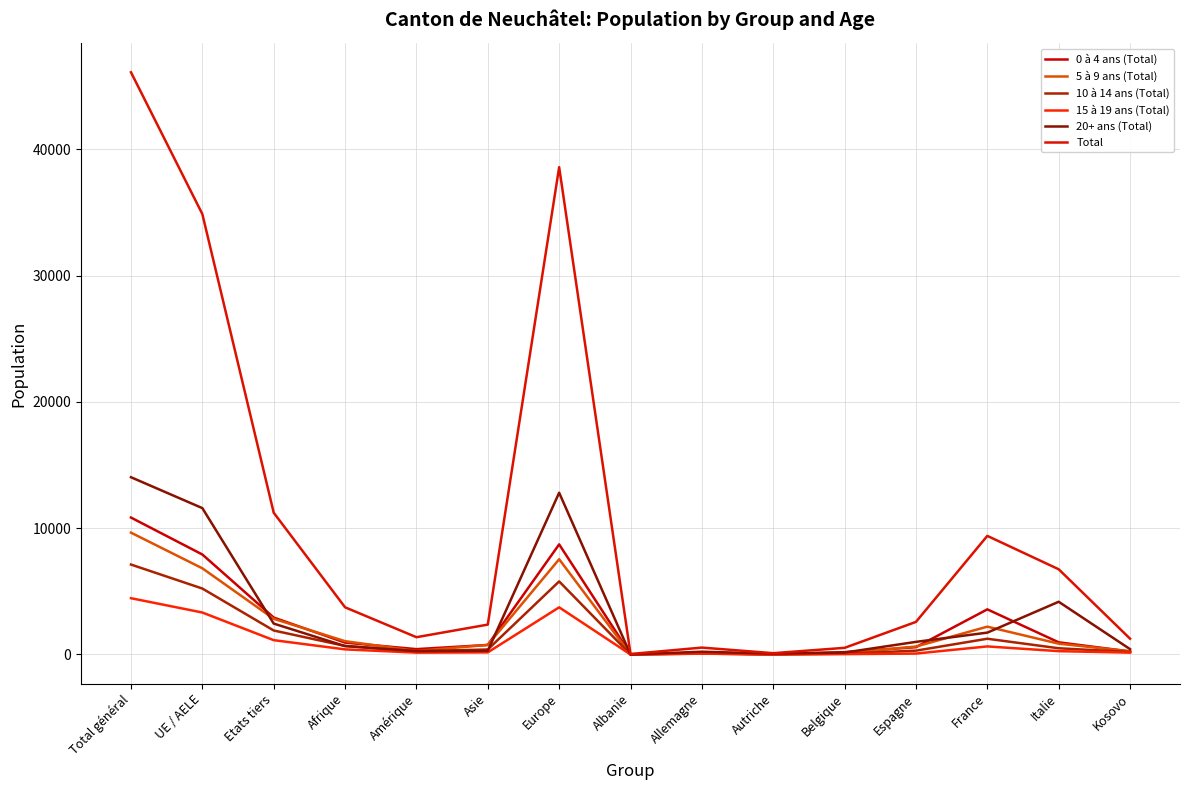

Reading left to right, list all the values displayed in this chart.

0 à 4 ans (Total): Total général=10839	UE / AELE=7915	Etats tiers=2924	Afrique=938	Amérique=423	Asie=755	Europe=8716	Albanie=22	Allemagne=104	Autriche=17	Belgique=185	Espagne=577	France=3572	Italie=963	Kosovo=237
5 à 9 ans (Total): Total général=9645	UE / AELE=6822	Etats tiers=2823	Afrique=1053	Amérique=277	Asie=757	Europe=7538	Albanie=14	Allemagne=86	Autriche=11	Belgique=100	Espagne=629	France=2202	Italie=855	Kosovo=252
10 à 14 ans (Total): Total général=7119	UE / AELE=5220	Etats tiers=1899	Afrique=675	Amérique=261	Asie=395	Europe=5784	Albanie=0	Allemagne=72	Autriche=5	Belgique=61	Espagne=303	France=1246	Italie=492	Kosovo=194
15 à 19 ans (Total): Total général=4455	UE / AELE=3322	Etats tiers=1133	Afrique=404	Amérique=145	Asie=166	Europe=3733	Albanie=1	Allemagne=64	Autriche=5	Belgique=27	Espagne=72	France=638	Italie=263	Kosovo=145
20+ ans (Total): Total général=14032	UE / AELE=11587	Etats tiers=2445	Afrique=665	Amérique=262	Asie=292	Europe=12805	Albanie=0	Allemagne=219	Autriche=65	Belgique=152	Espagne=998	France=1730	Italie=4173	Kosovo=422
Total: Total général=46090	UE / AELE=34866	Etats tiers=11224	Afrique=3735	Amérique=1368	Asie=2365	Europe=38576	Albanie=37	Allemagne=545	Autriche=103	Belgique=525	Espagne=2579	France=9388	Italie=6746	Kosovo=1250